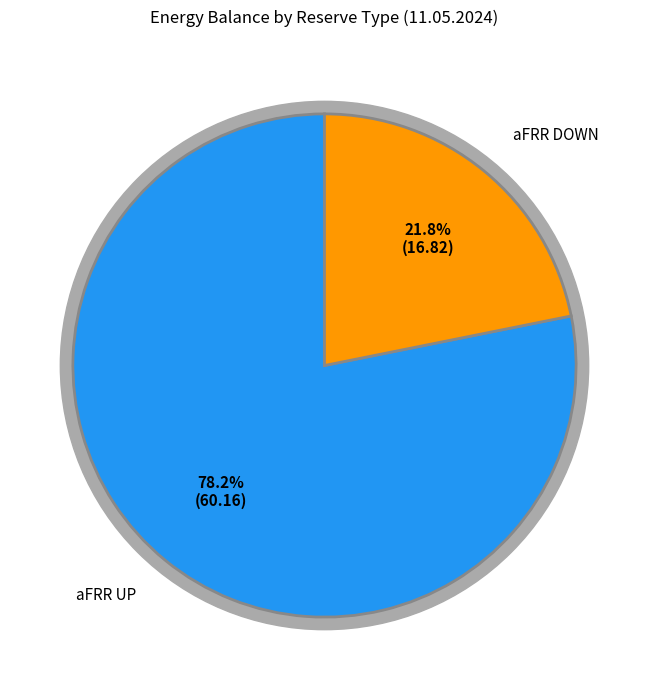

Which series has the widest spread of values?

aFRR UP